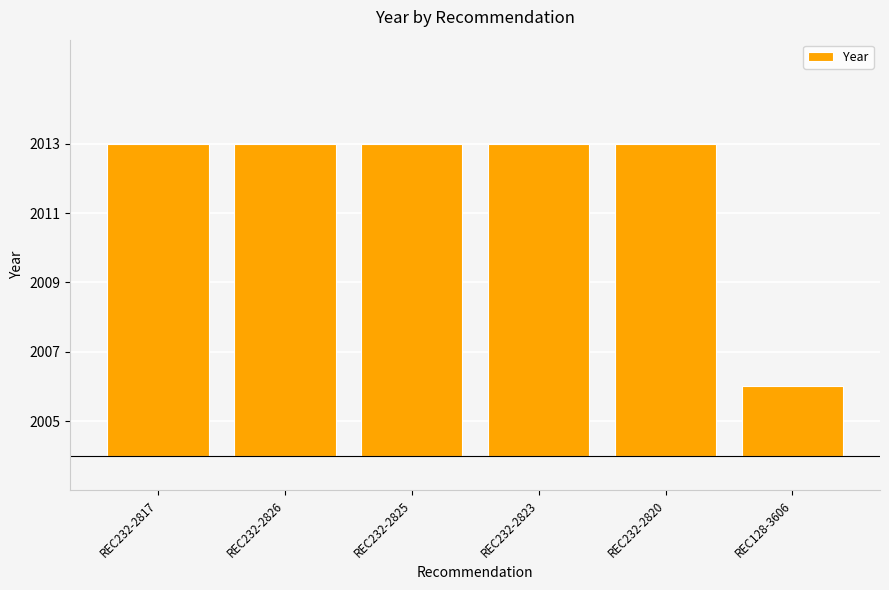

List the labels in order of value, largest first.

REC232-2817, REC232-2826, REC232-2825, REC232-2823, REC232-2820, REC128-3606